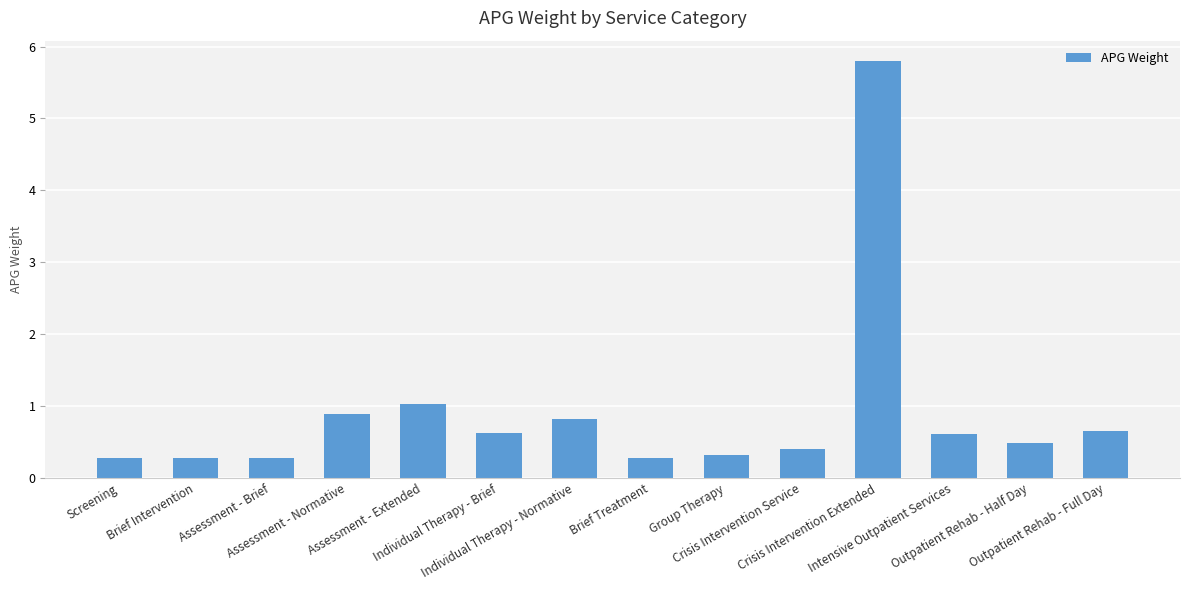

Reading left to right, extract all data points from this chart.

Screening=0.3	Brief Intervention=0.3	Assessment - Brief=0.3	Assessment - Normative=0.9	Assessment - Extended=1.0	Individual Therapy - Brief=0.6	Individual Therapy - Normative=0.8	Brief Treatment=0.3	Group Therapy=0.3	Crisis Intervention Service=0.4	Crisis Intervention Extended=5.8	Intensive Outpatient Services=0.6	Outpatient Rehab - Half Day=0.5	Outpatient Rehab - Full Day=0.7